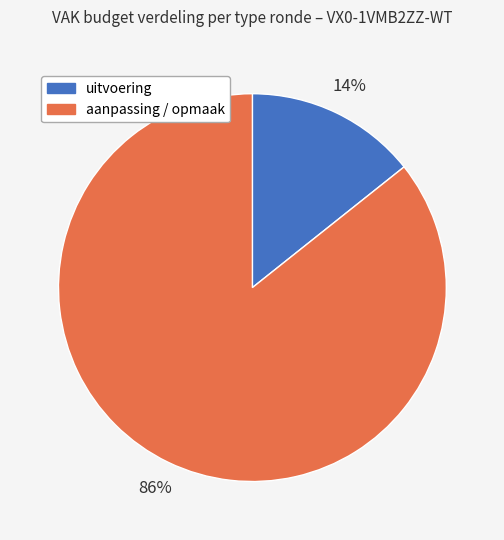

Is there any slice that represents more than half of the pie?

Yes